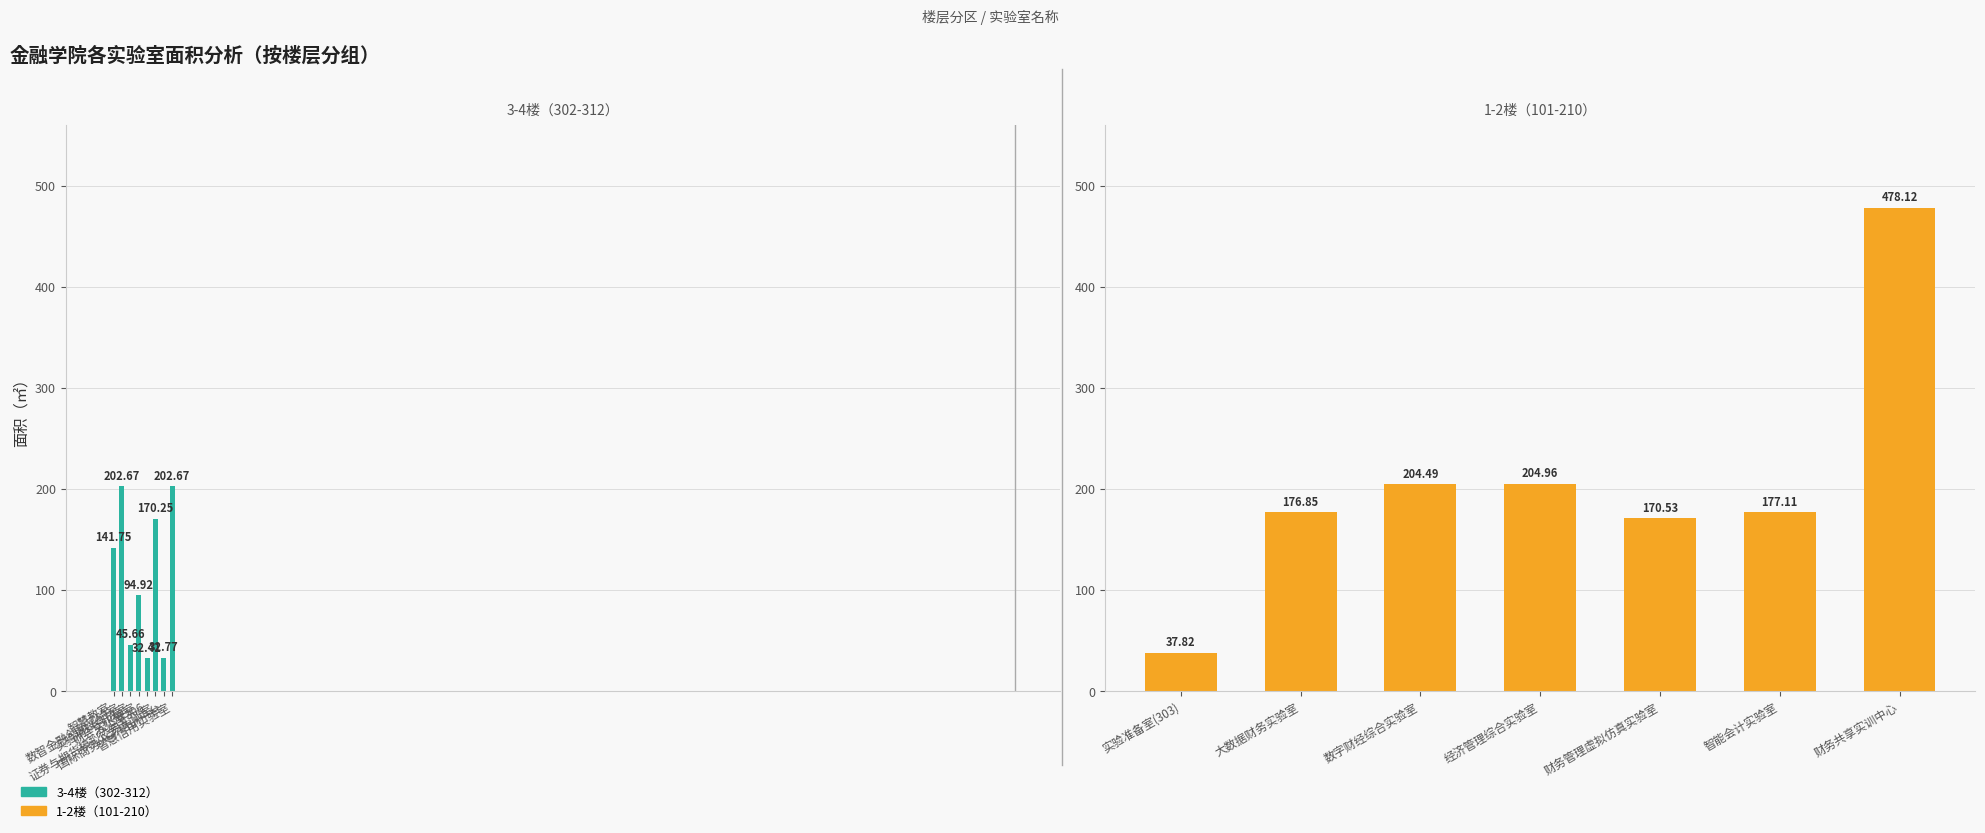

What is the change in value from 实验材料存放室 to 财务共享实训中心?

+432.5